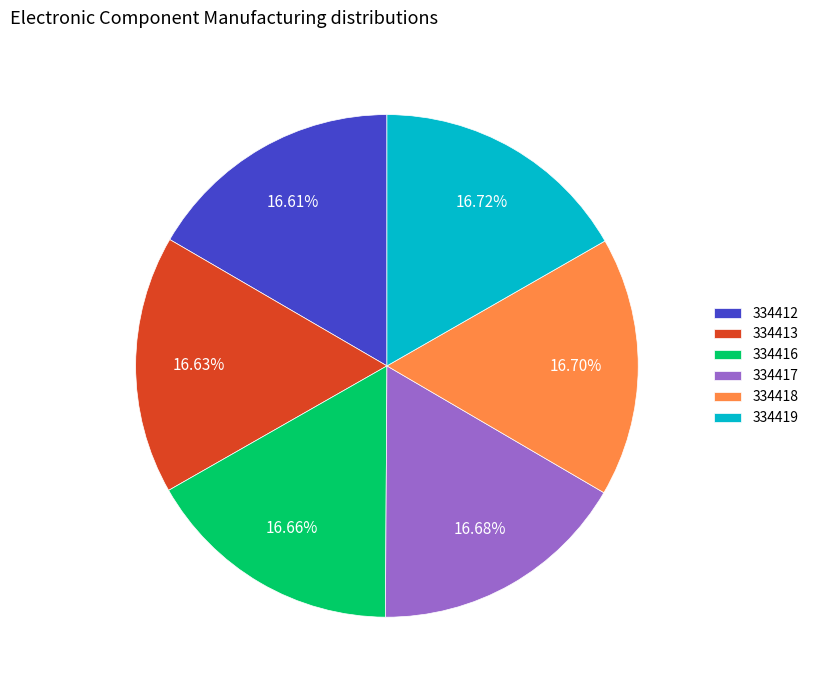

Approximately how many times larger is the value at 334412 compared to 334413?

1.0